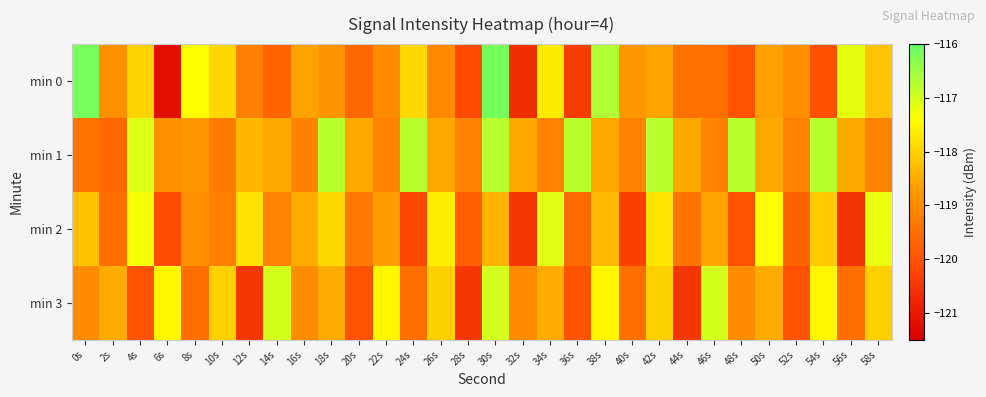

What is the total value across all series at 14s?

-474.3